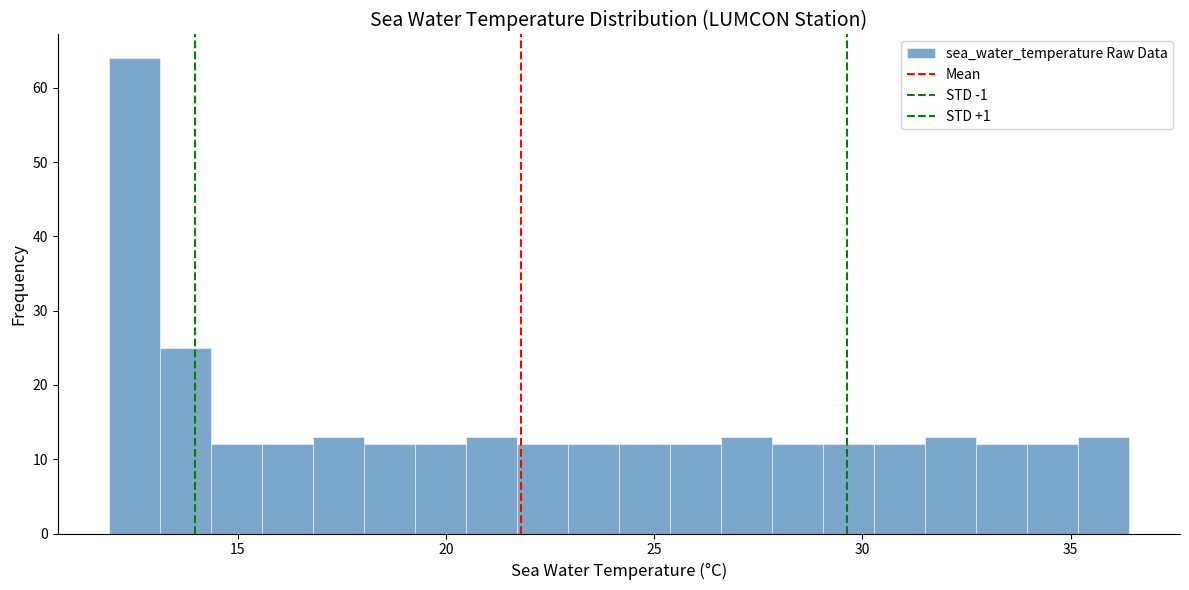

Read against the x-axis, roughly where is the centre of the tallest bar?

12.5